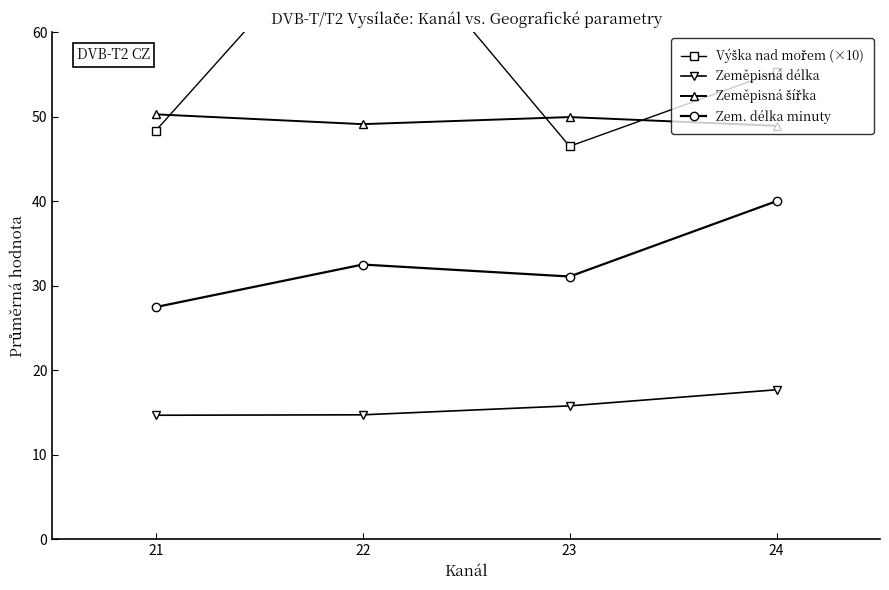

At which category is the sum across all series the highest?

22